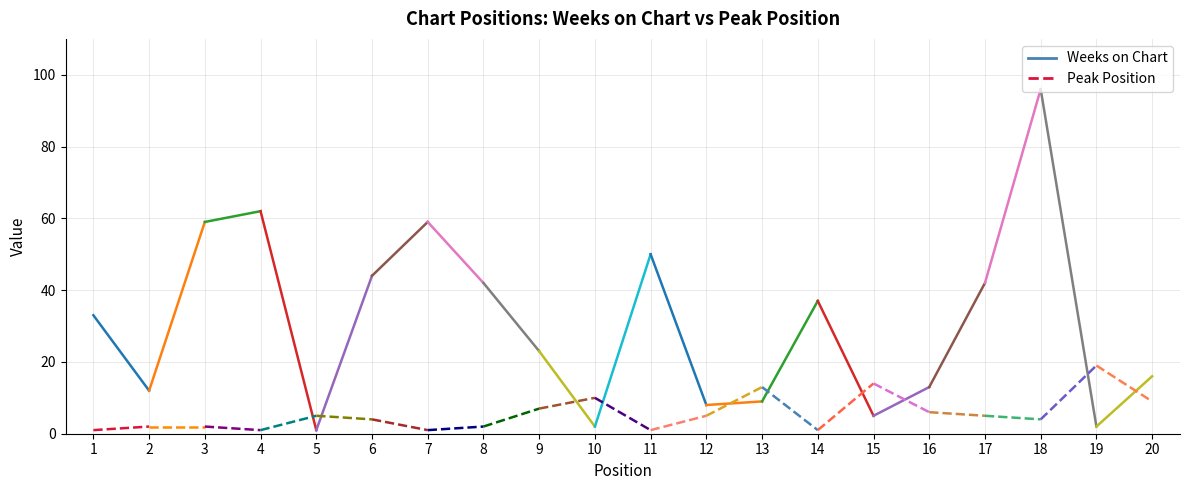

Rank the series by their maximum value, from lowest to highest.

Peak Position, Weeks on Chart